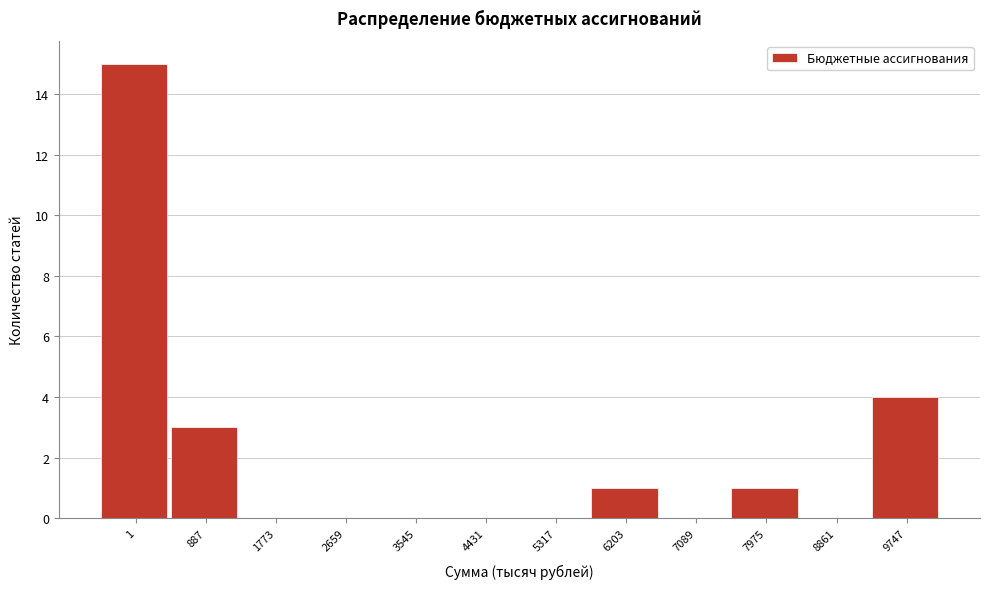

Reading left to right, list all the values displayed in this chart.

1=15	887=3	1773=0	2659=0	3545=0	4431=0	5317=0	6203=1	7089=0	7975=1	8861=0	9747=4